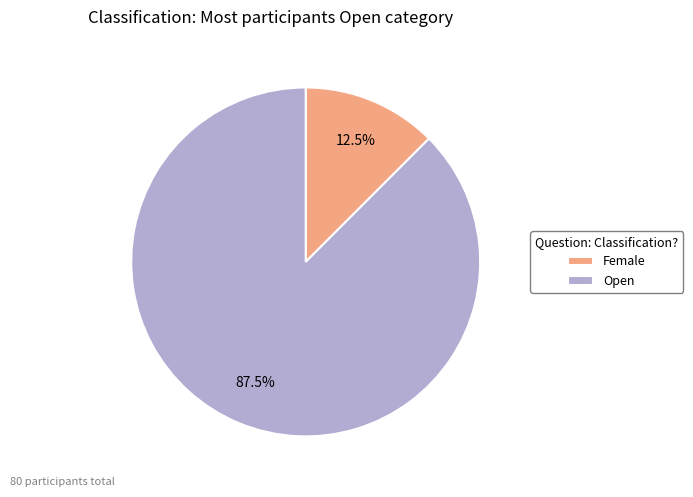

To the nearest percent, what is the combined percentage of Female and Open?

100%